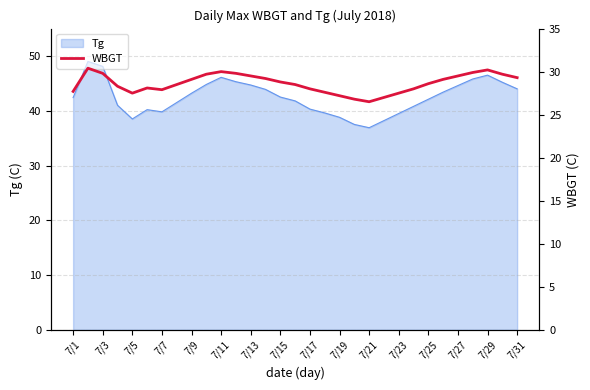

How many interior local valleys (lower than both neighbors) does the data have?

3